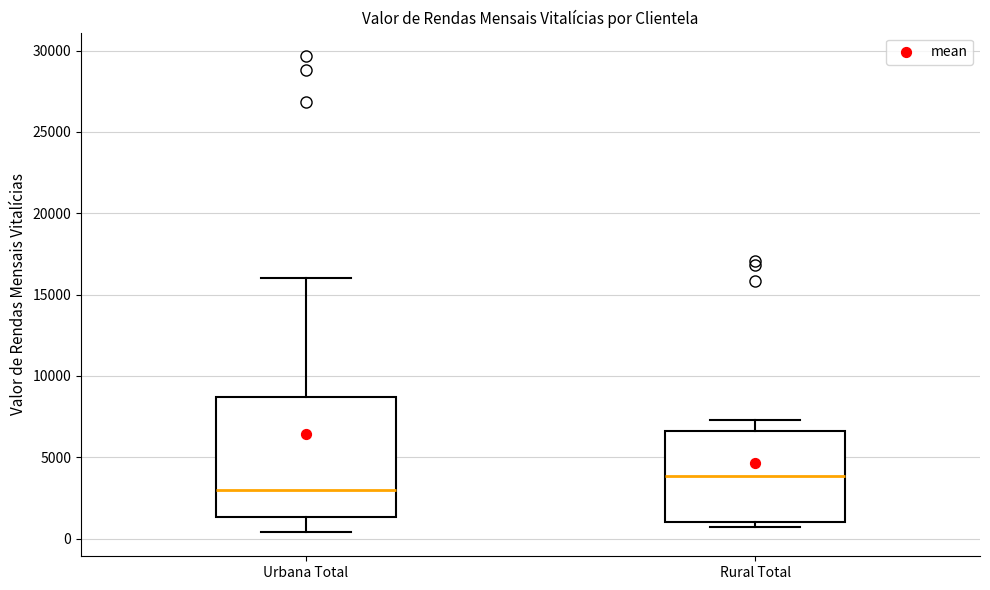

Which box is the tallest, from its lower edge to its upper edge?

Urbana Total